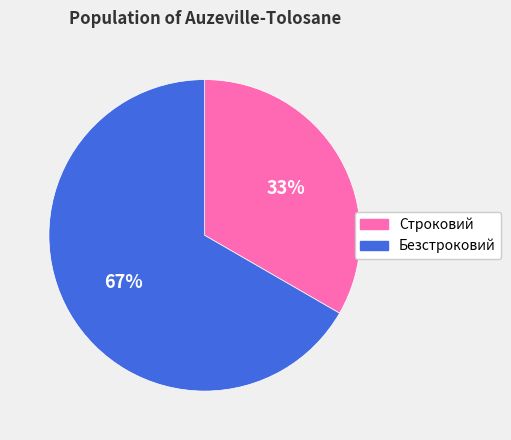

To the nearest percent, what is the combined percentage of Строковий and Безстроковий?

100%